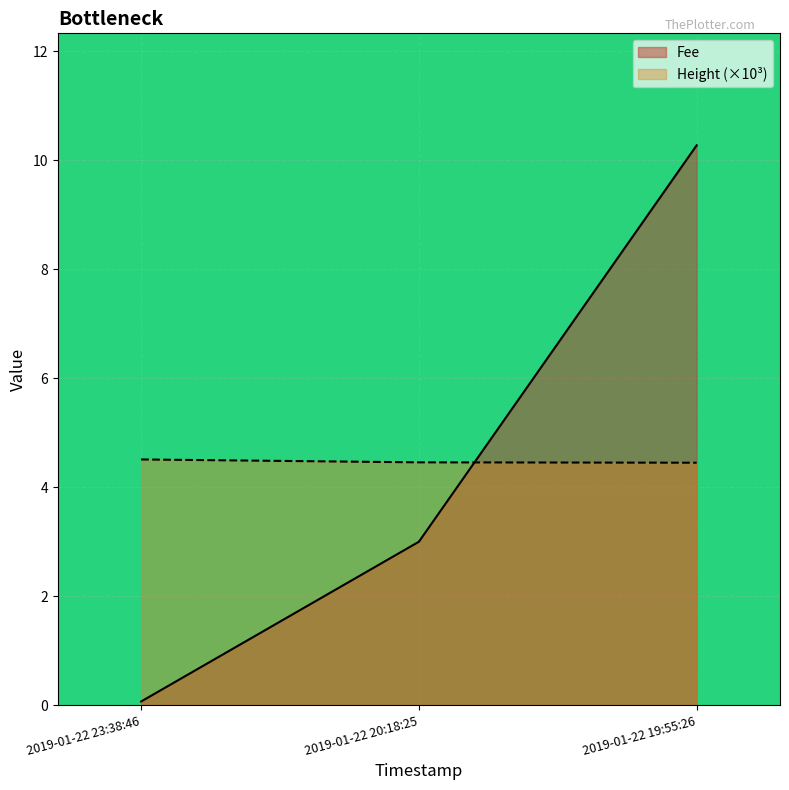

What is the sum of all Fee values?

13.3